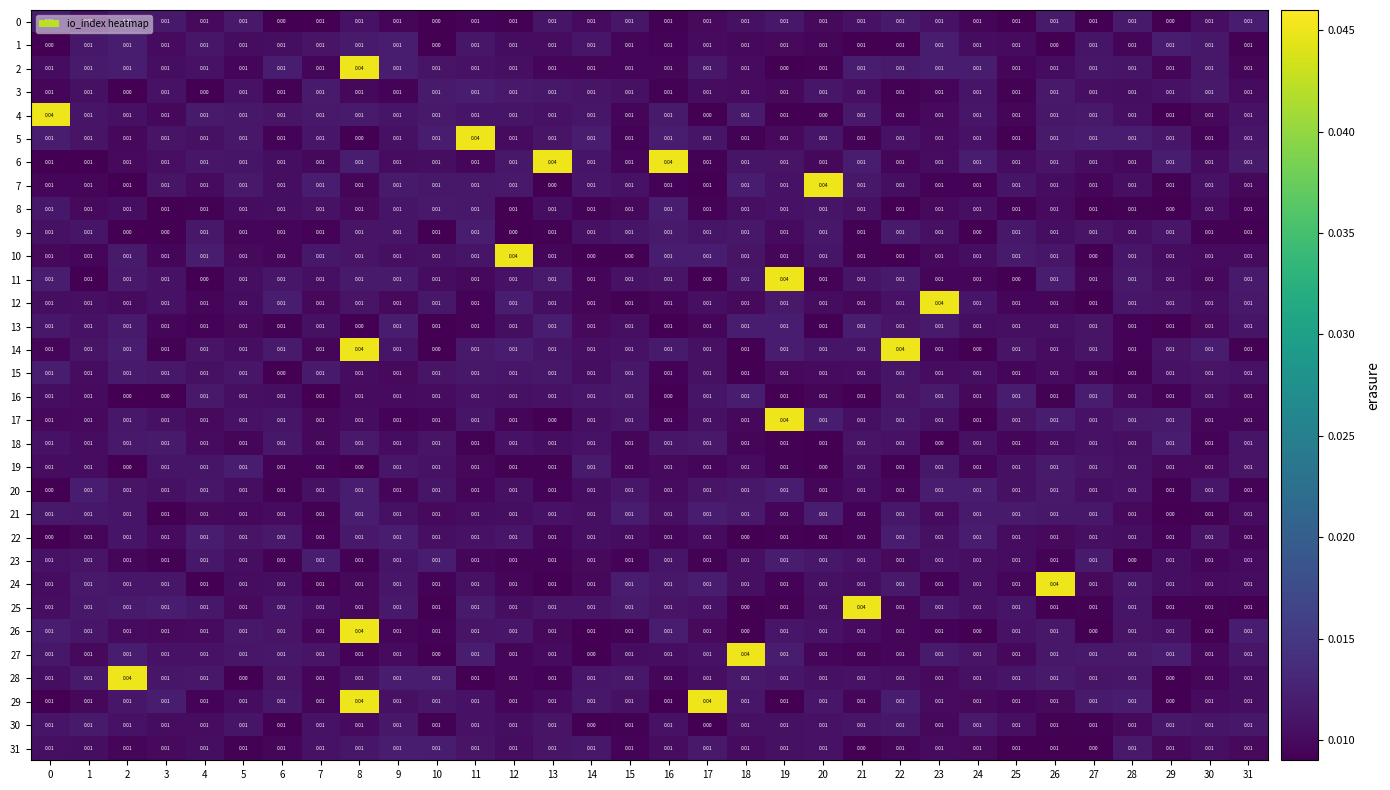

Which has a higher value, 17 or 19?

19